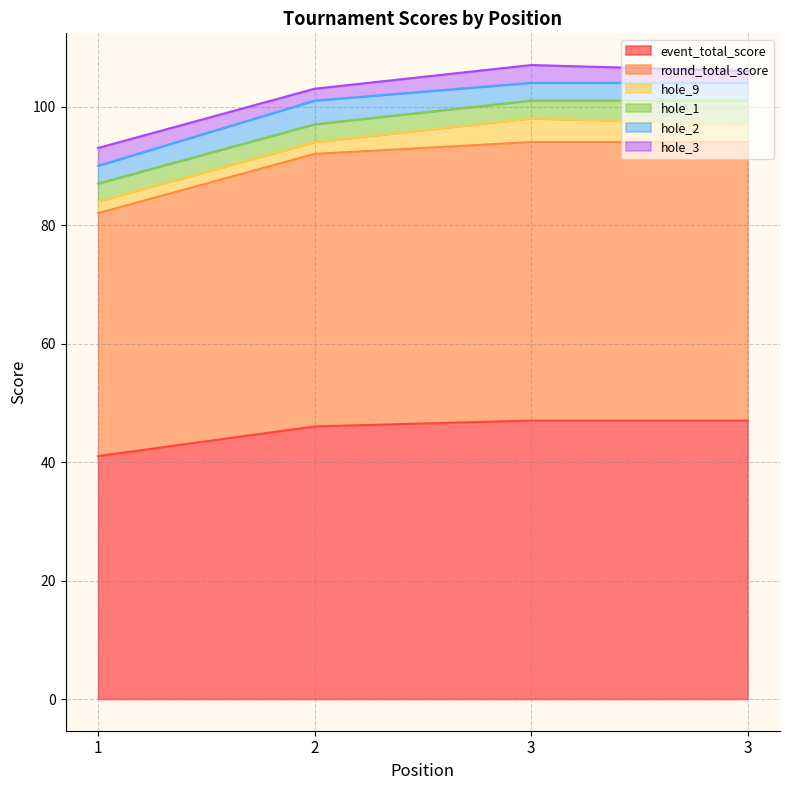

Is it true that hole_1 equals 3 at 1?

True